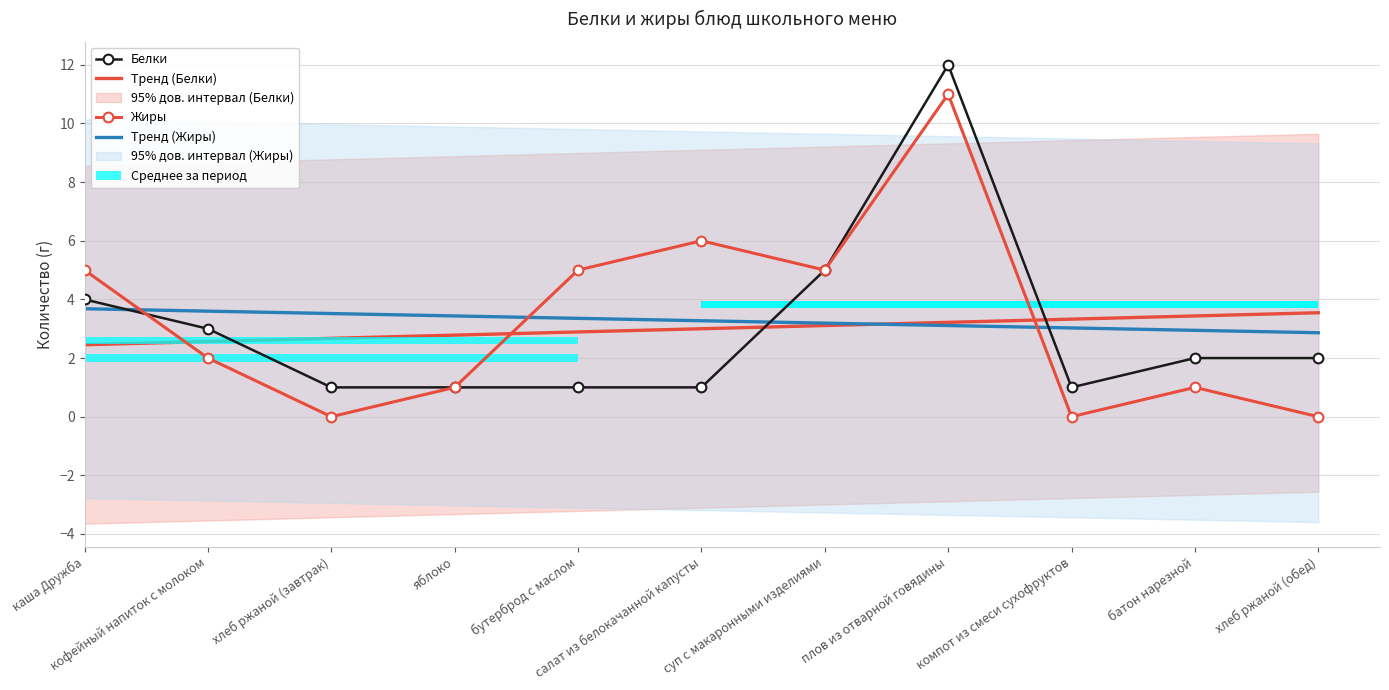

How many values in the Тренд (Жиры) series are below 3?

2